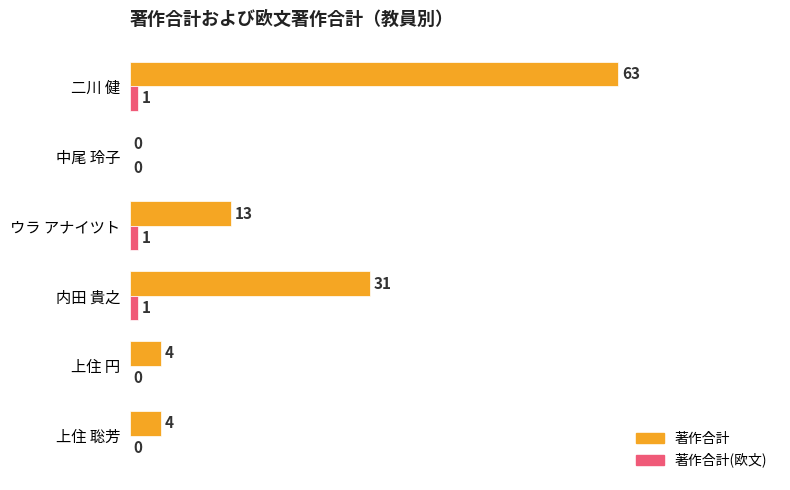

How many 著作合計(欧文) values are between 0 and 1?

6